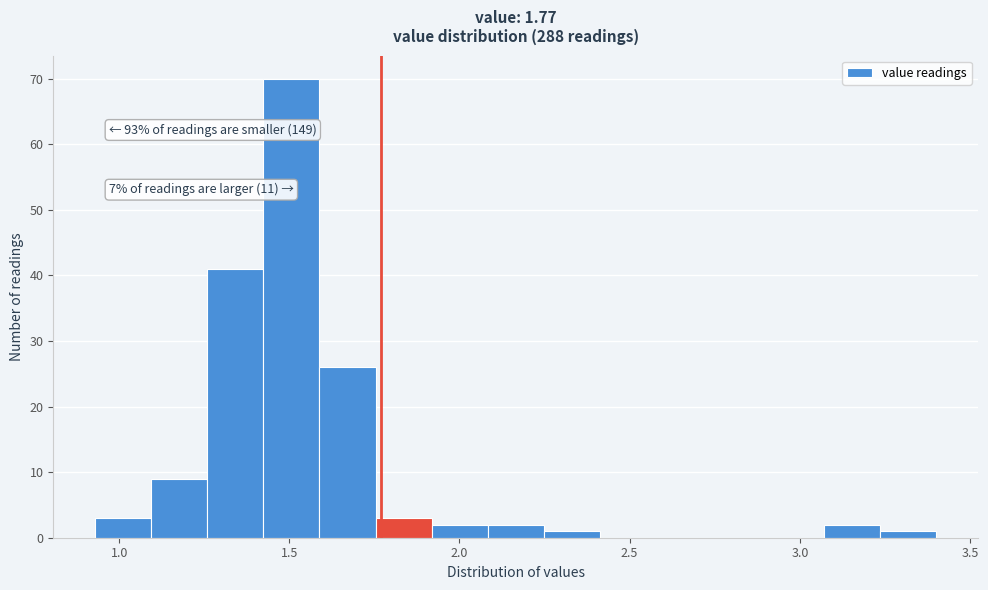

Read against the x-axis, roughly where is the centre of the tallest bar?

1.50